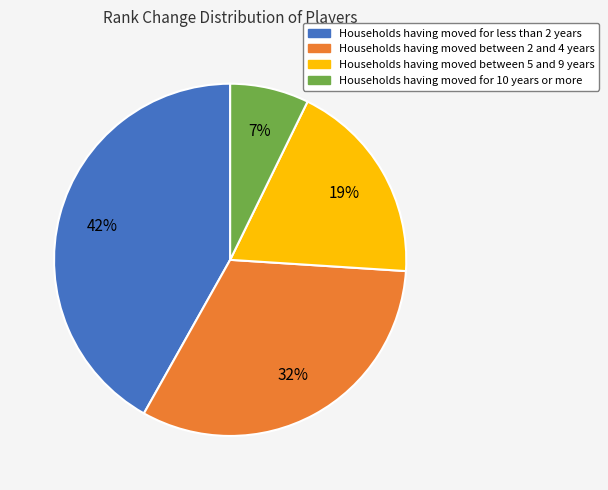

Count the number of slices in the pie.

4